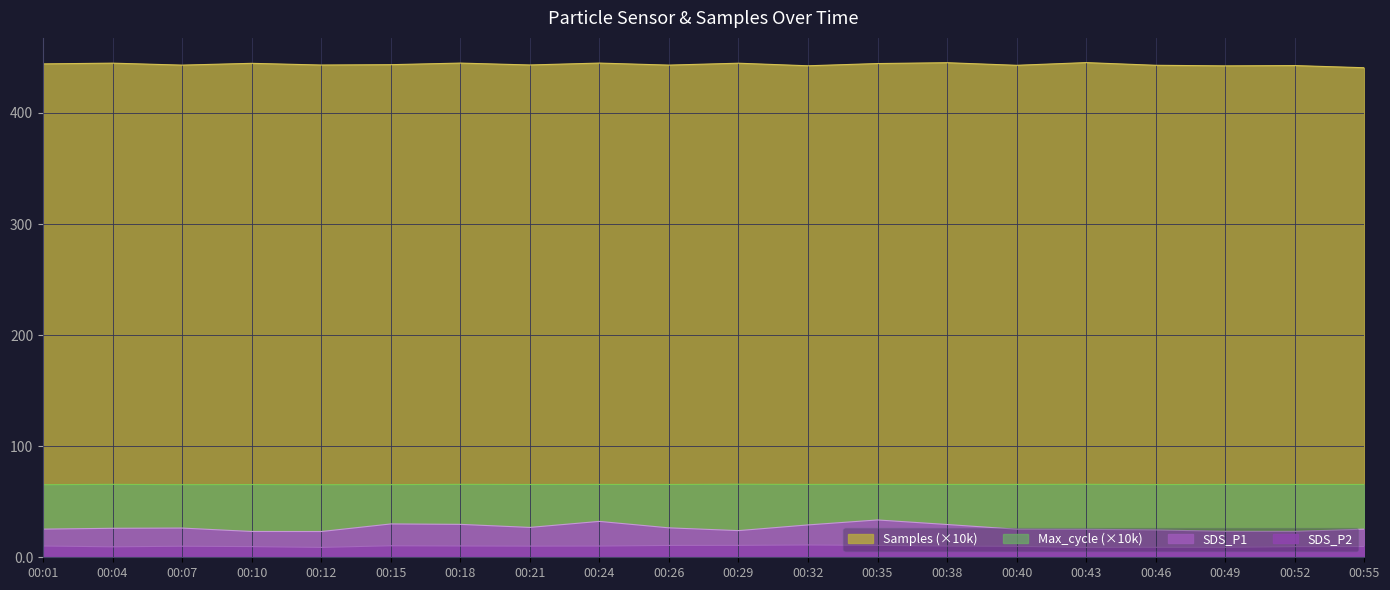

How many lines are shown in the chart?

4